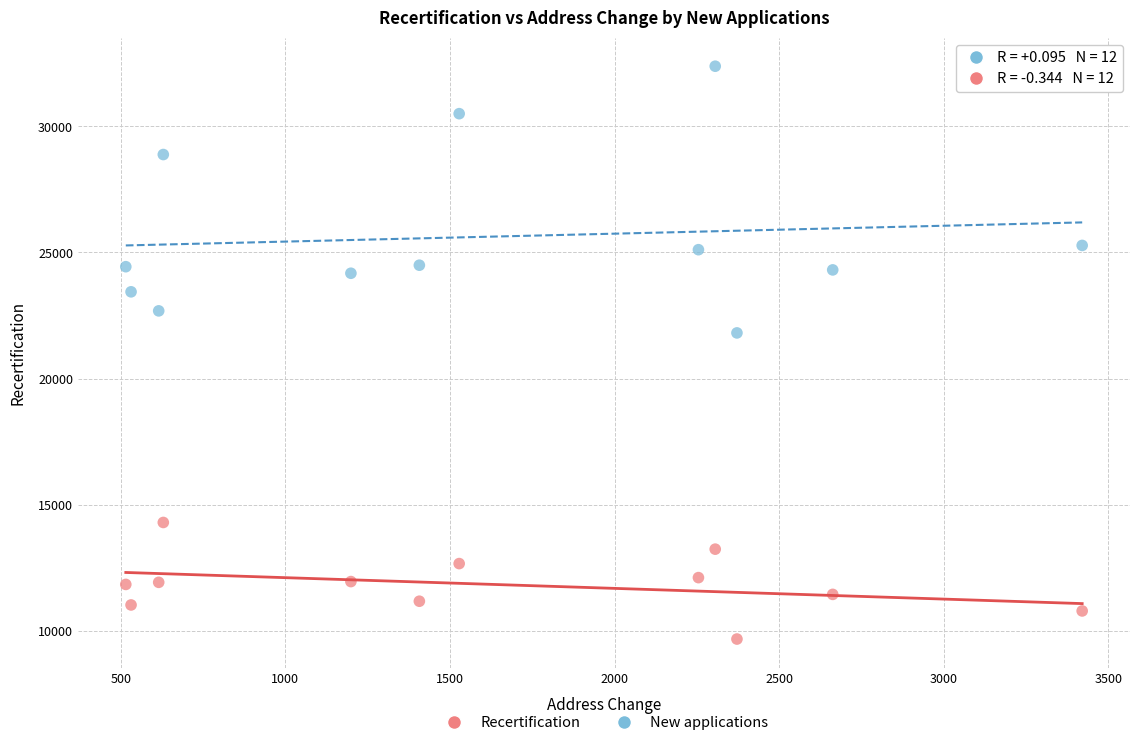

Across all series, what Y value is closest to 21028?

21810